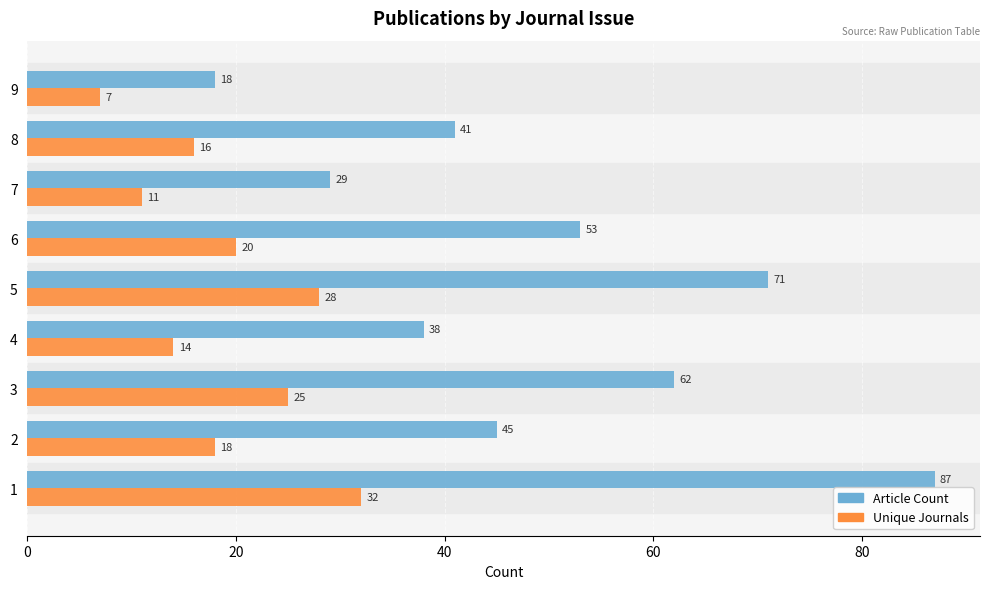

What are all the series names shown in the legend?

Article Count, Unique Journals